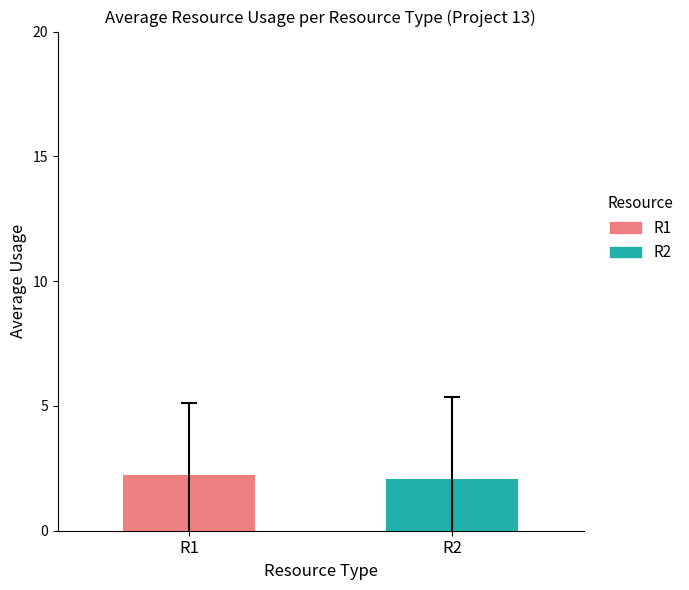

What is the minimum value for R1?

2.2